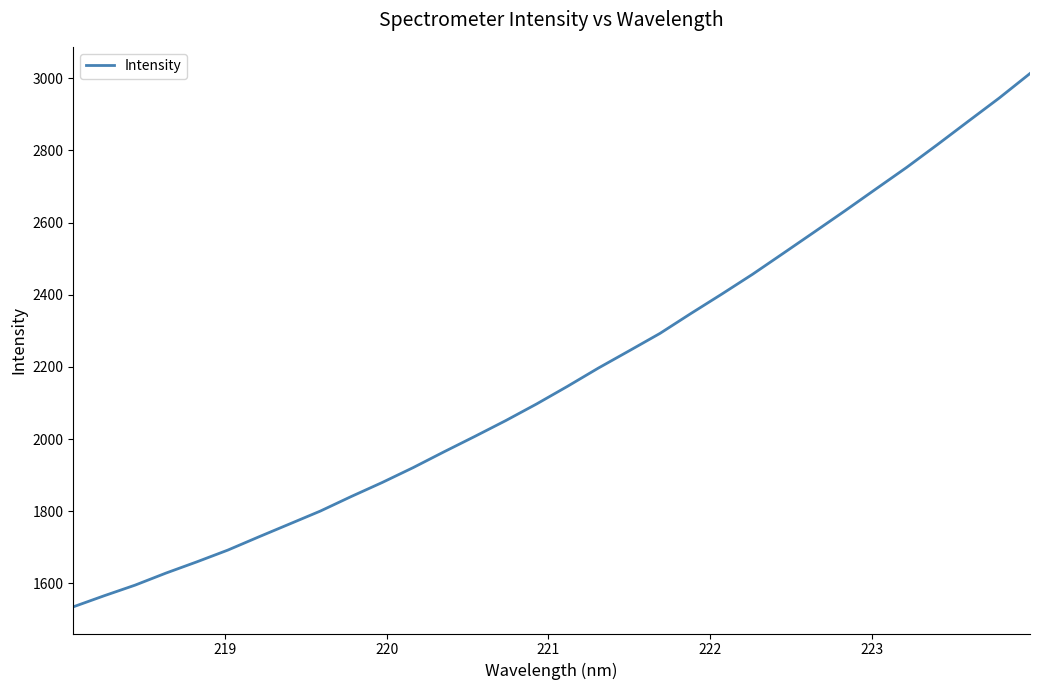

How many series are shown in this chart?

1